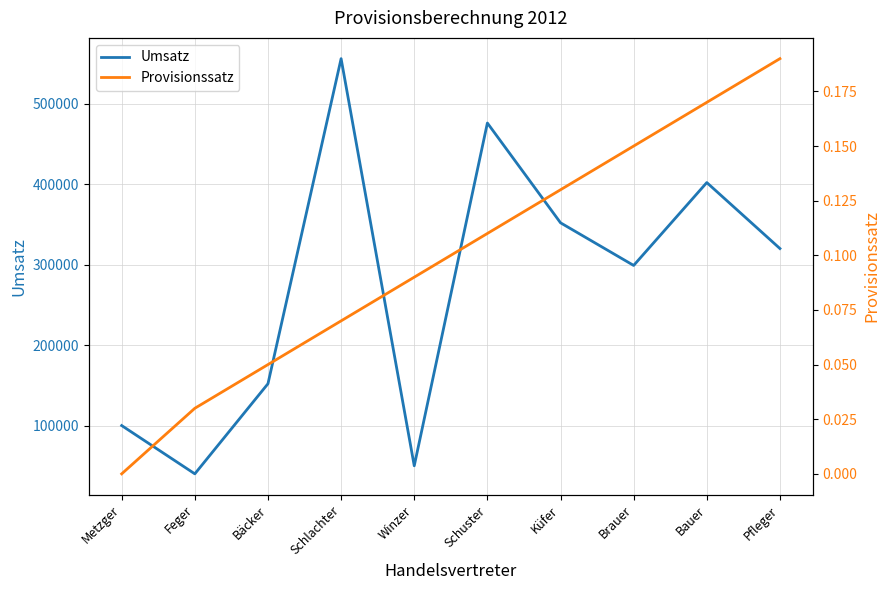

What position from the right is Pfleger?

1